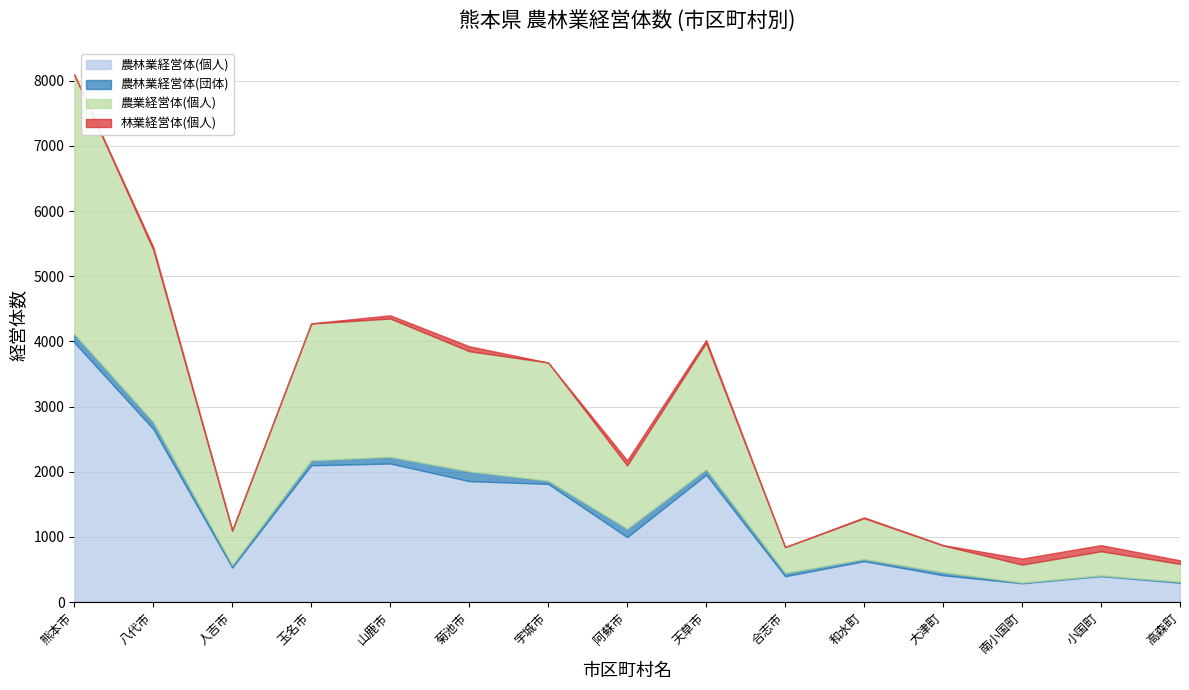

Which series has the widest spread of values?

農業経営体(個人)